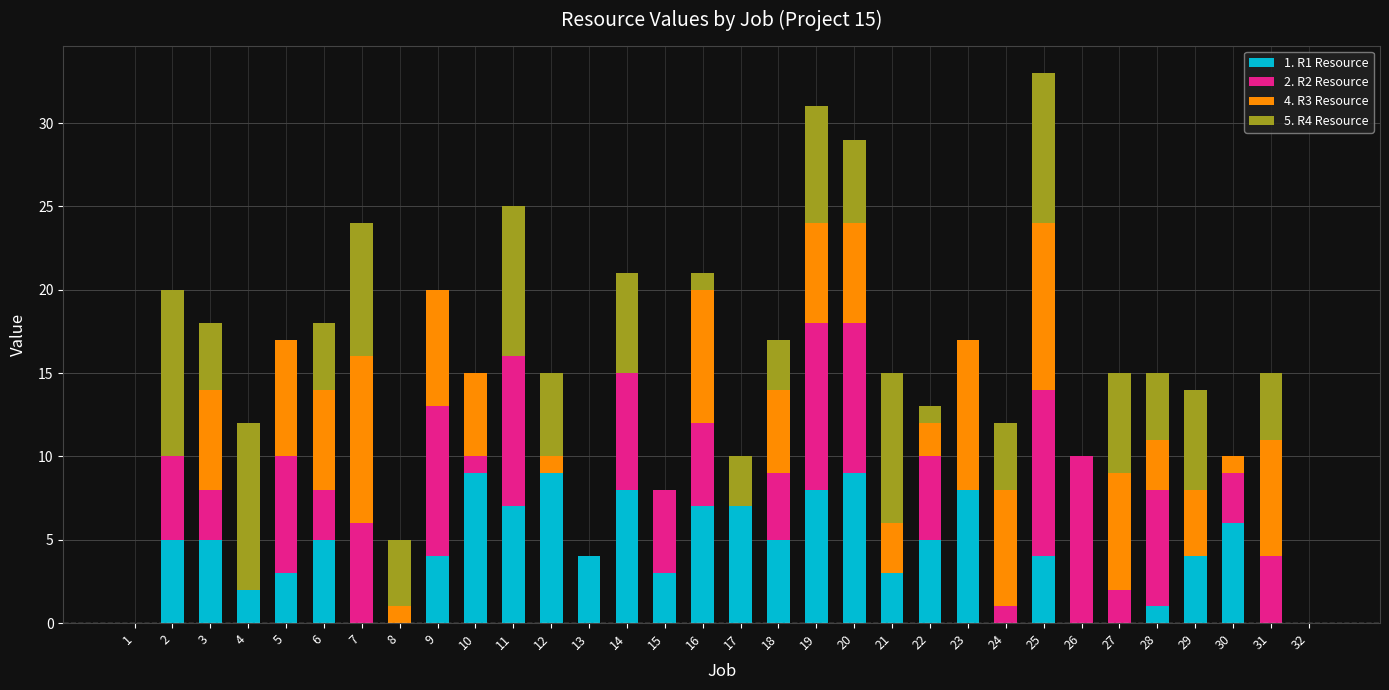

The value of 1. R1 Resource at 9 is 4. True or false?

True